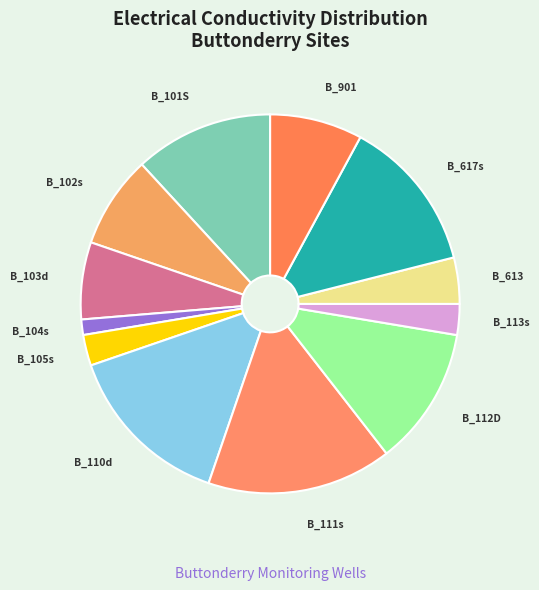

Is it true that B_103d is 7% of the pie?

True